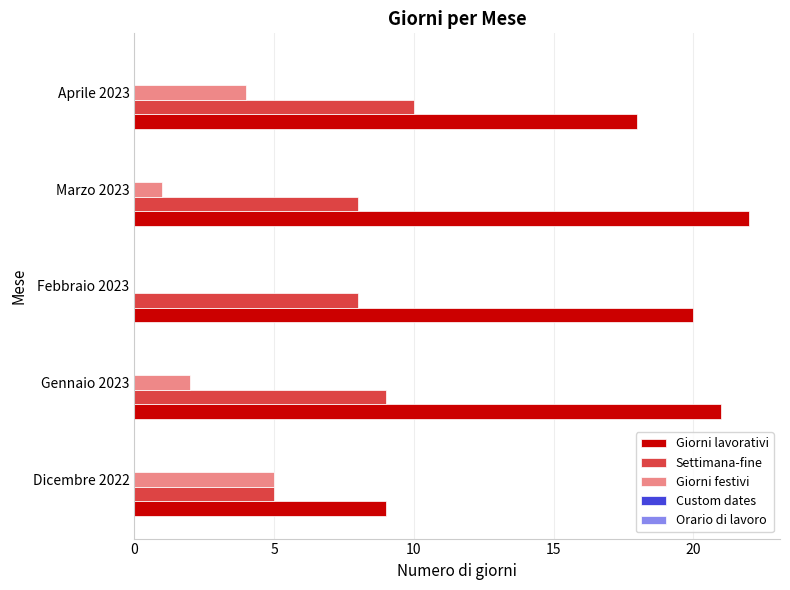

Between Dicembre 2022 and Gennaio 2023, which series saw the biggest shift?

Giorni lavorativi